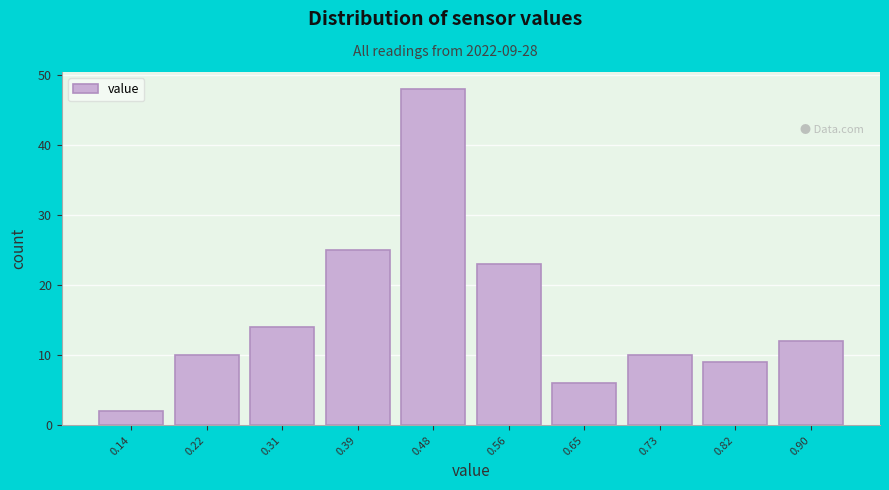

Over which range of the x-axis is the bar tallest?

0.440 to 0.525